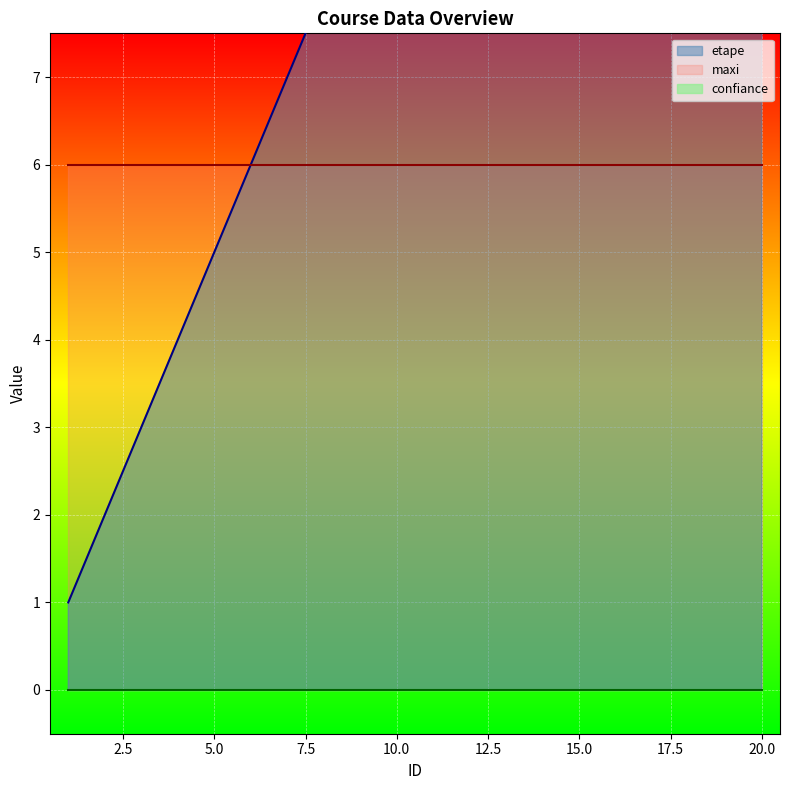

True or false: maxi has a value of 8 at 12.

False